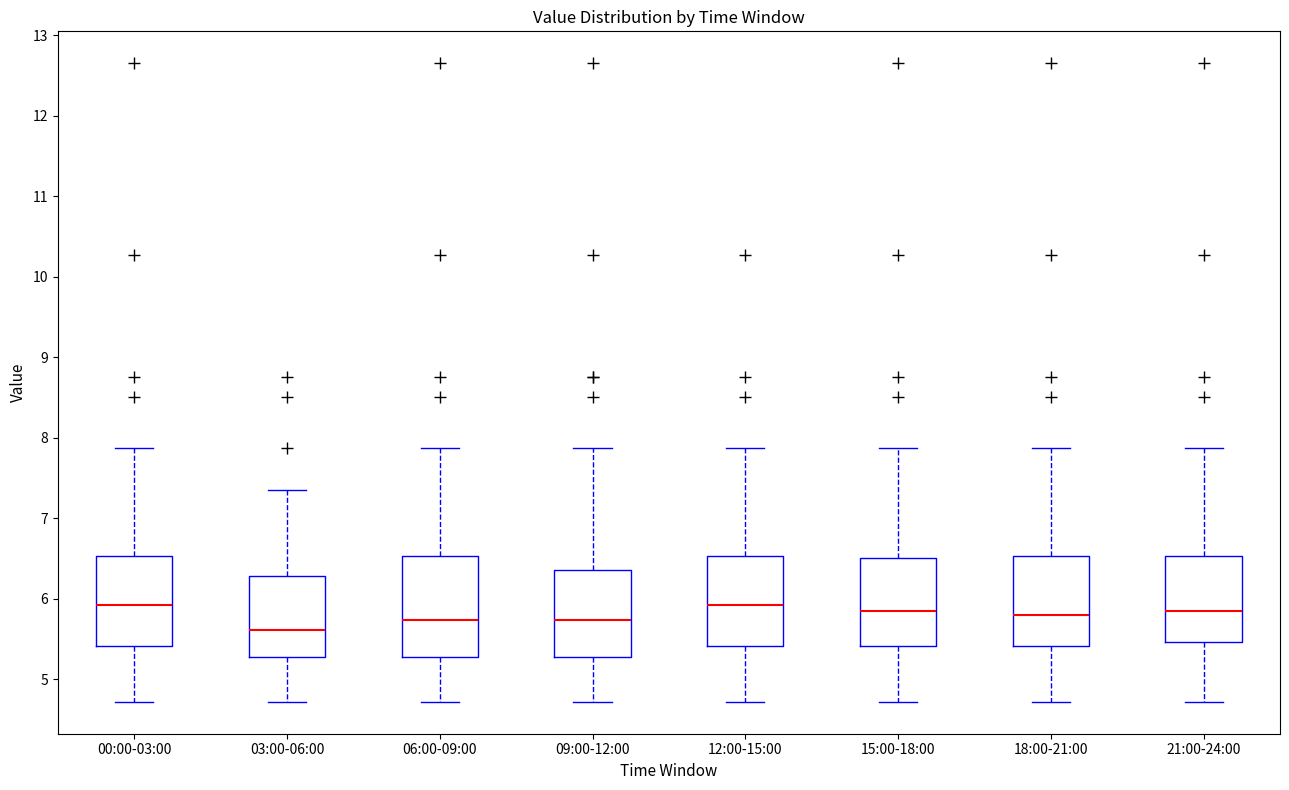

Which box has the lowest median line?

03:00-06:00